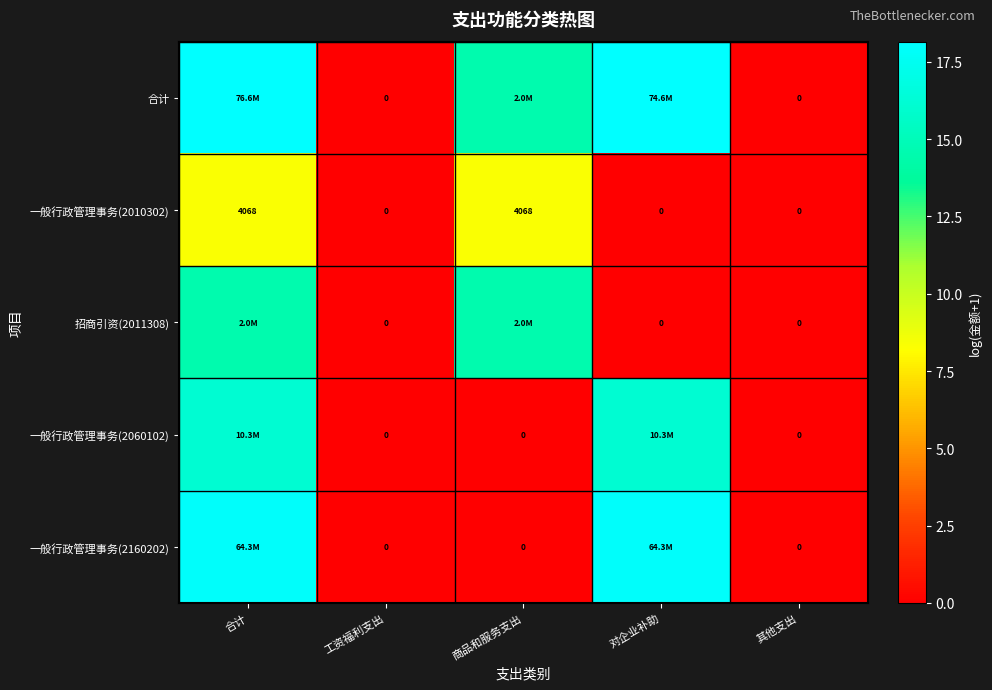

What is the sum of all 一般行政管理事务(2010302) values?

16.6